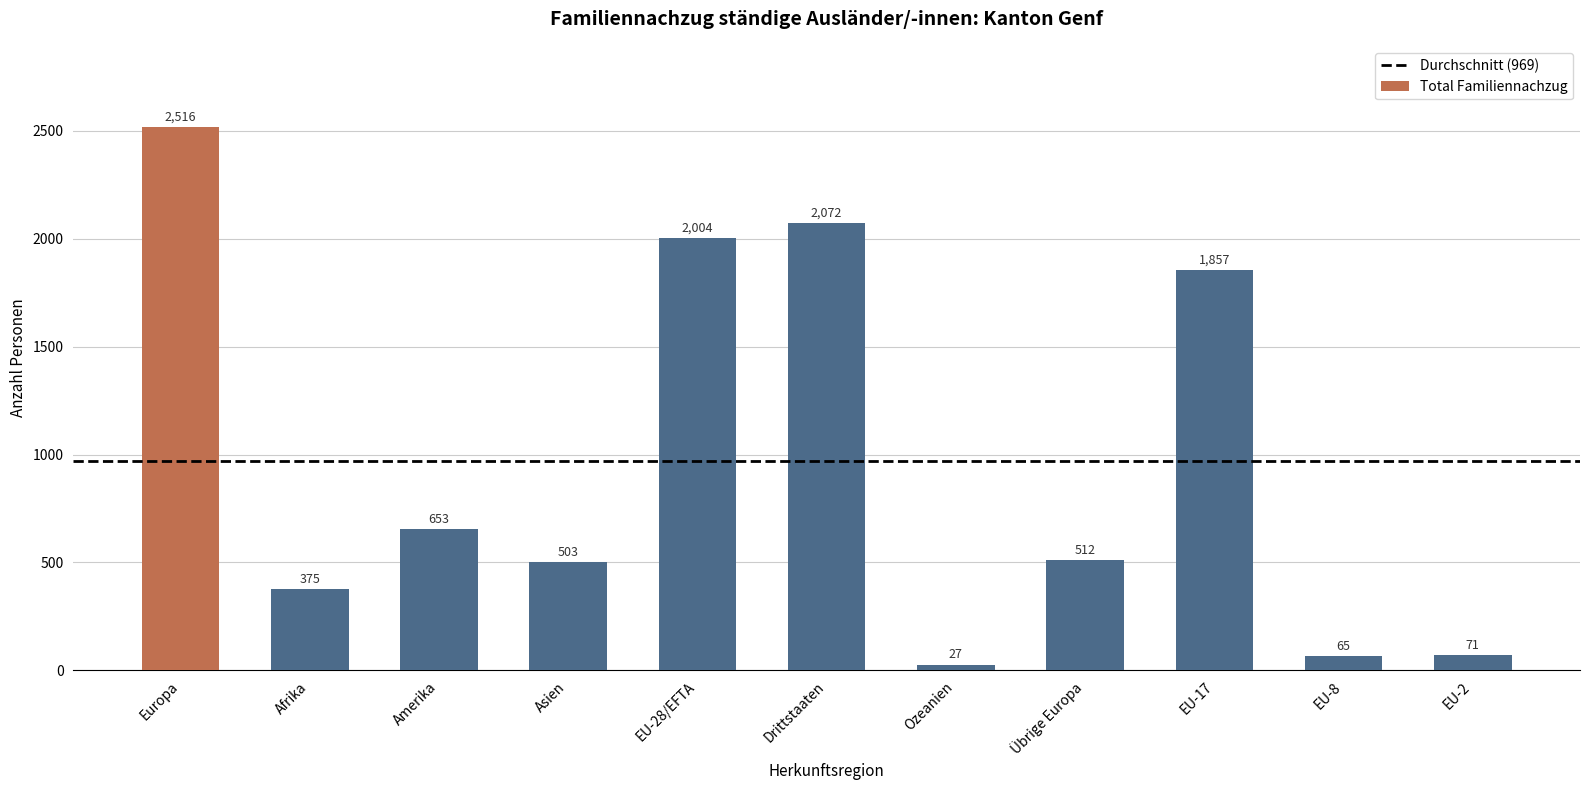

Reading right to left, transcribe all the data shown in this chart.

EU-2=71	EU-8=65	EU-17=1857	Übrige Europa=512	Ozeanien=27	Drittstaaten=2072	EU-28/EFTA=2004	Asien=503	Amerika=653	Afrika=375	Europa=2516